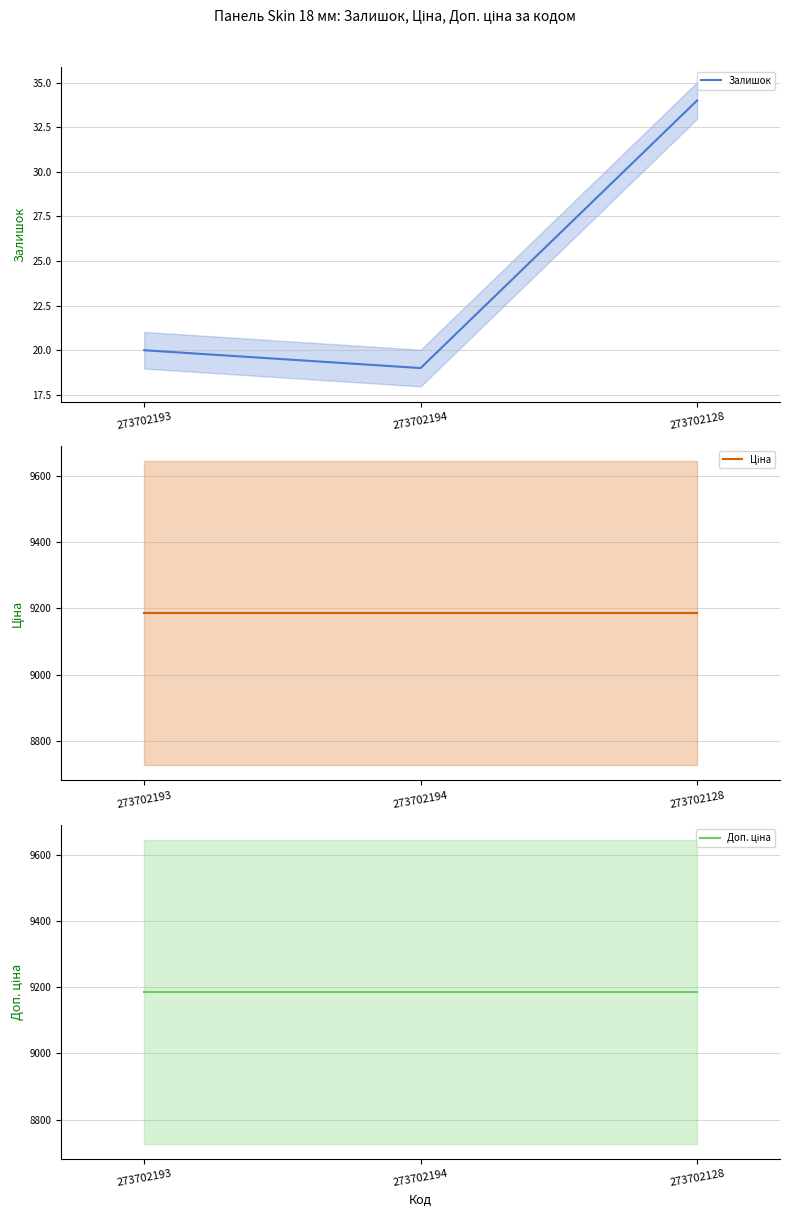

Count the number of categories in the chart.

3